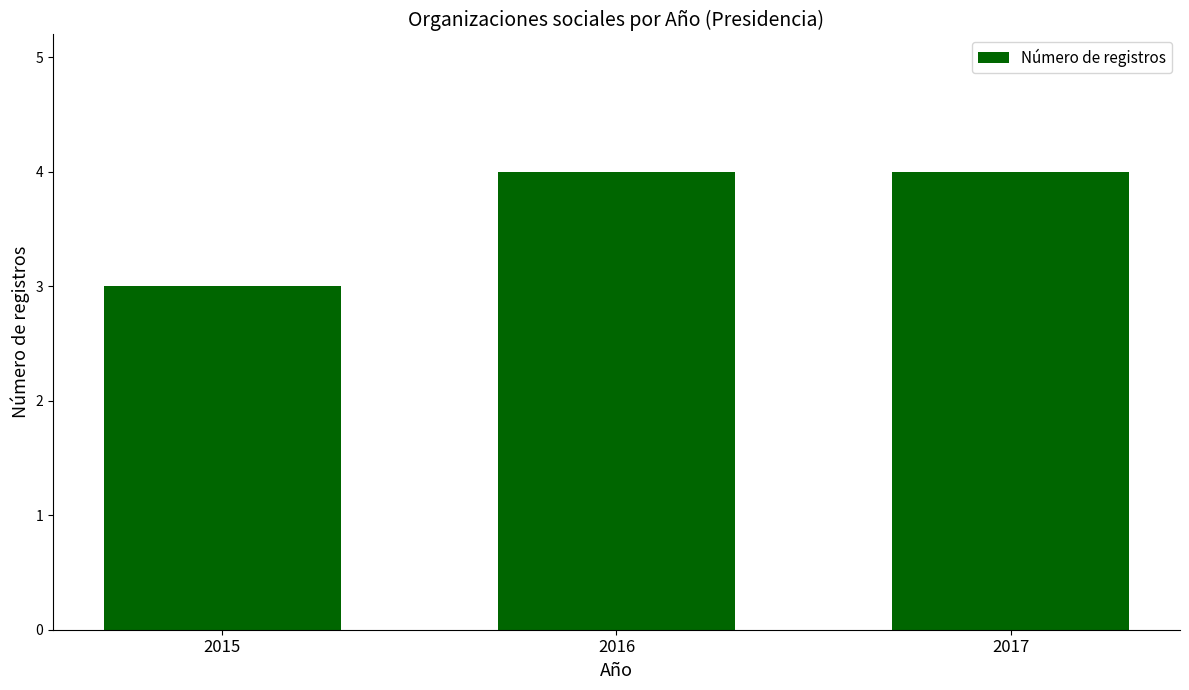

Which has a higher value, 2017 or 2015?

2017